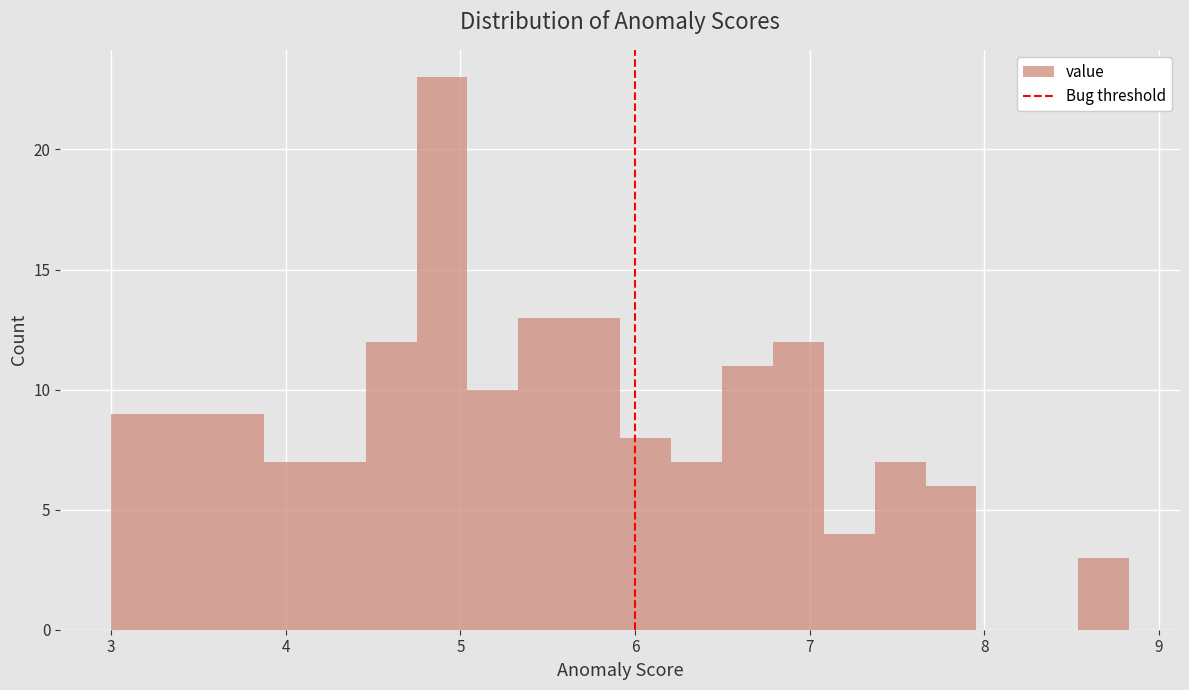

Read against the x-axis, roughly where is the centre of the tallest bar?

4.9